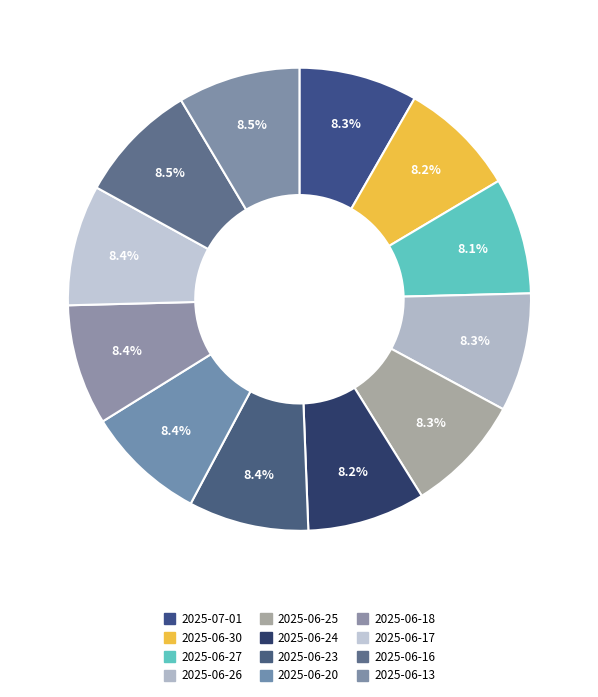

Count the number of slices in the pie.

12